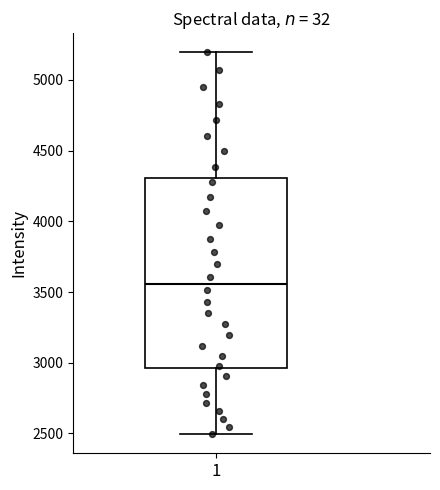

Read this box plot against the y-axis: the position of the median line, the range covered by the box, and the ends of both whiskers. The values are not printed on the chart, so give them approximately, as read against the axis.

median 3550, box 2950 to 4300, whiskers 2500 to 5200